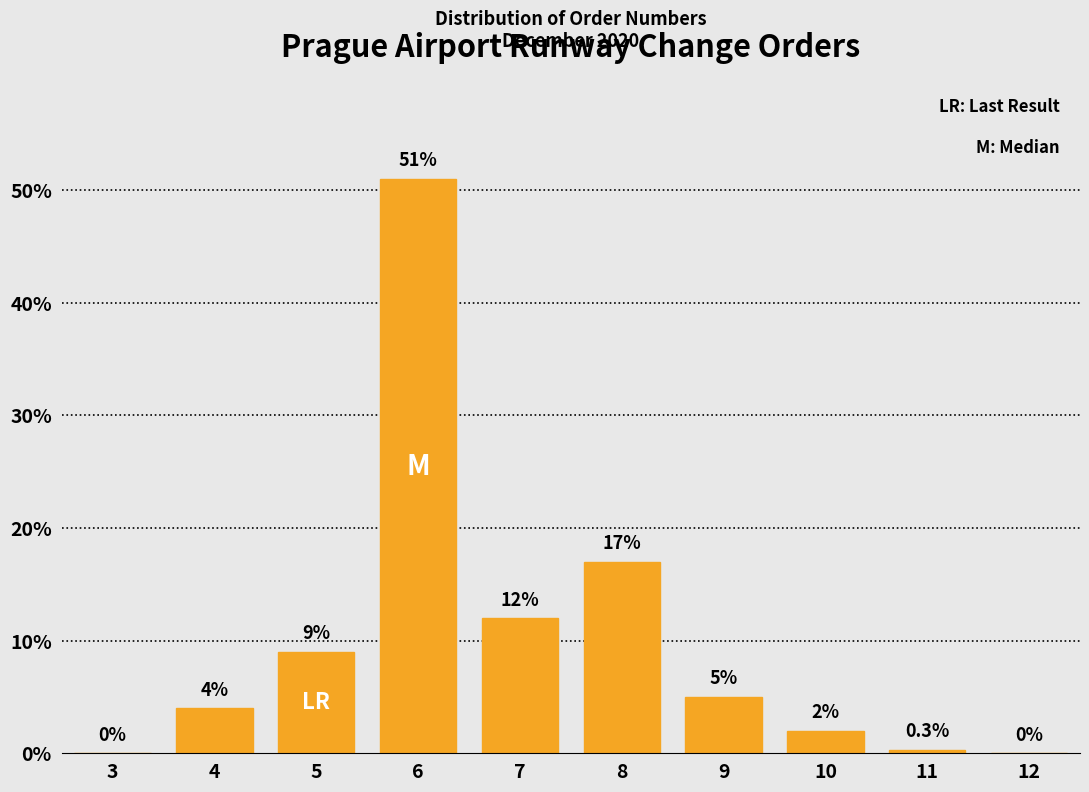

Reading left to right, extract all data points from this chart.

3=0.0	4=4.0	5=9.0	6=51.0	7=12.0	8=17.0	9=5.0	10=2.0	11=0.3	12=0.0